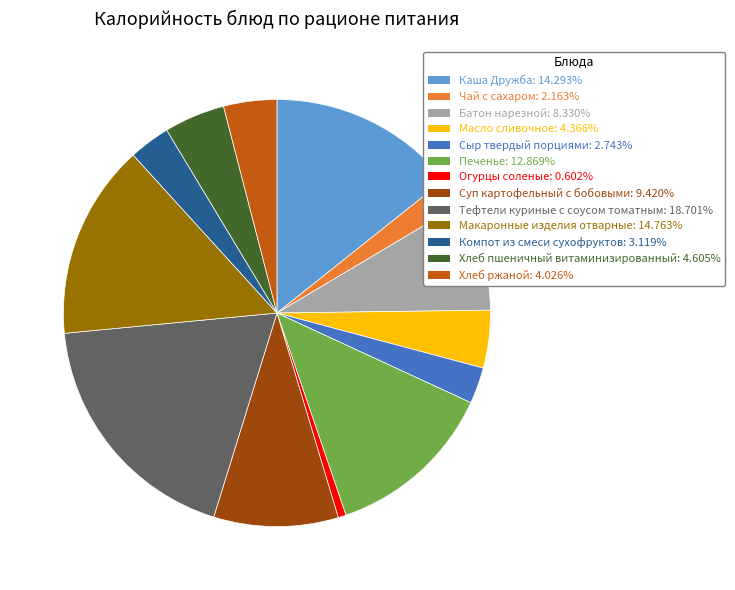

Which slice is the smallest?

Огурцы соленые